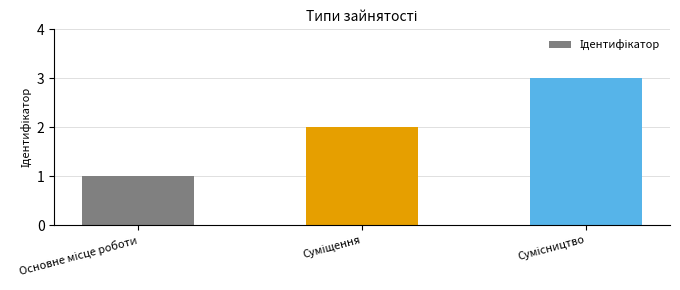

What is the value of the 2nd bar from the left?

2